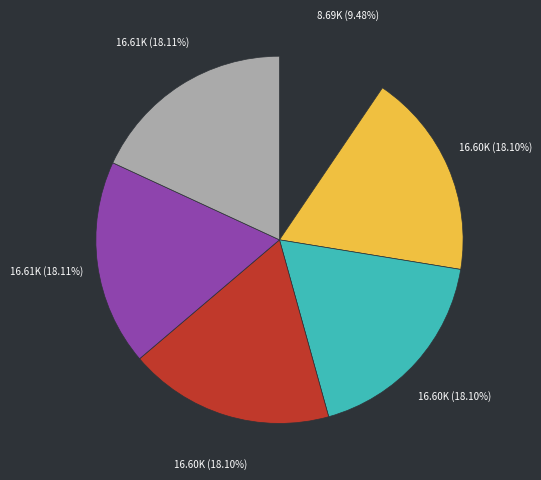

Does any single category account for the majority?

No